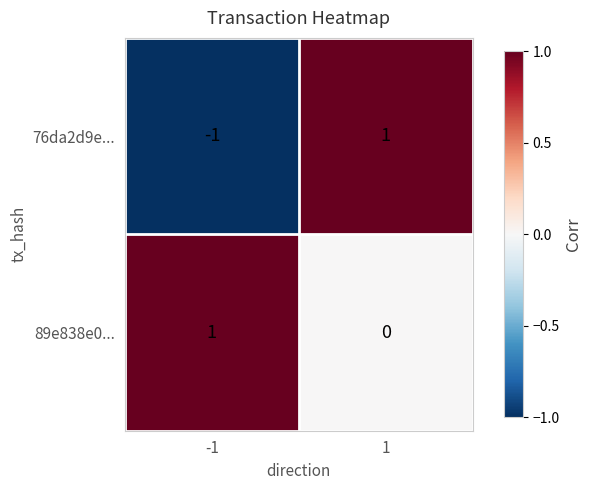

Is the value of 76da2d9e... at -1 greater than the value of 89e838e0... at -1?

No